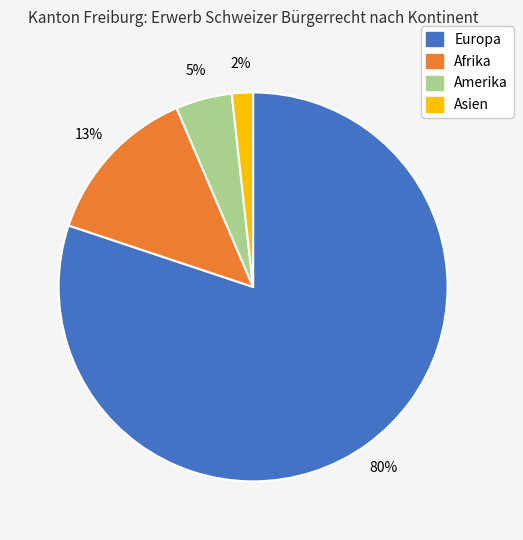

To the nearest percent, what is the average slice percentage?

25%